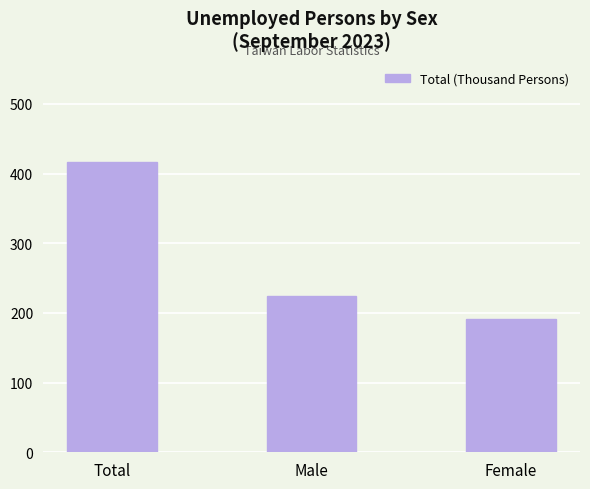

What is the label of the 3rd bar from the right?

Total